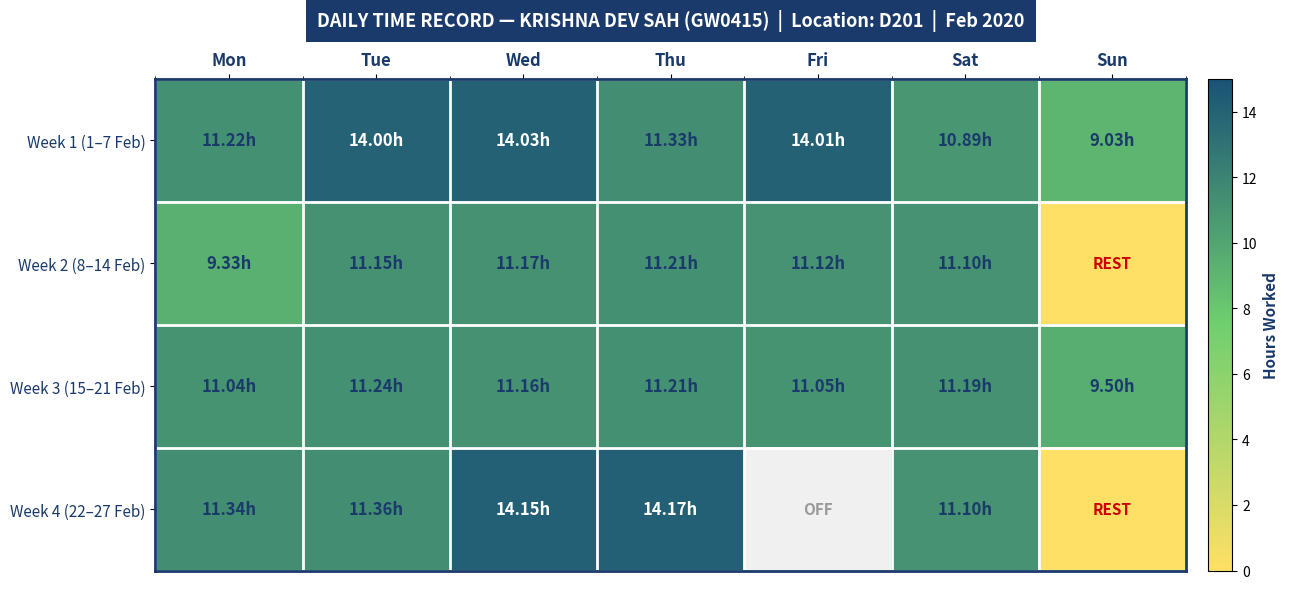

What is the sum of all Week 1 (1–7 Feb) values?

84.5